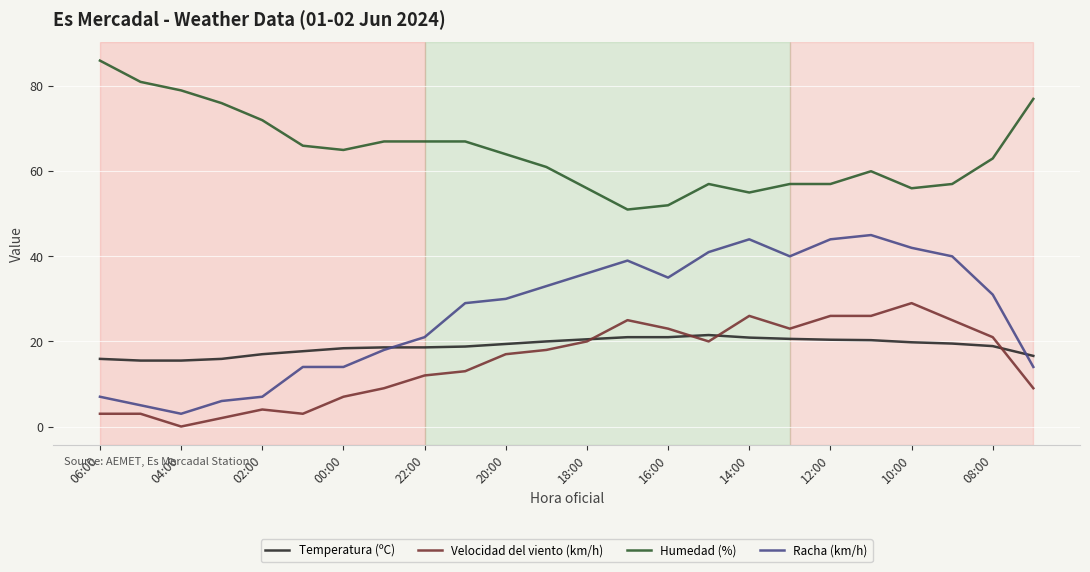

What is the difference between the second highest and minimum values in the Racha (km/h) series?

41.0